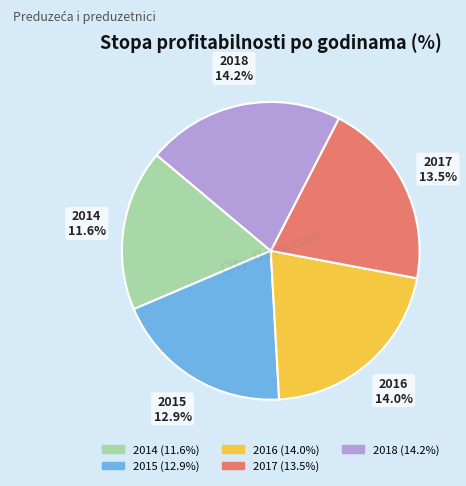

What is the largest slice in the pie chart?

2018